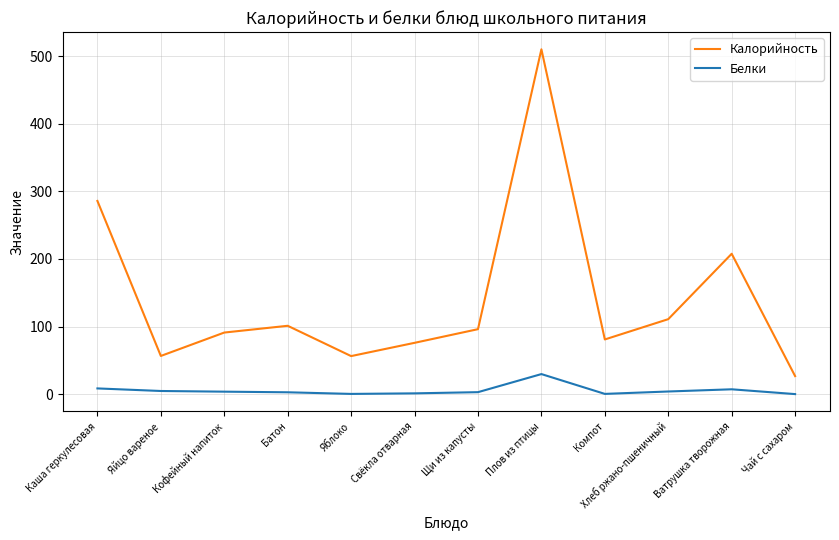

In Белки, how many points are lower than both neighbors (excluding endpoints)?

2